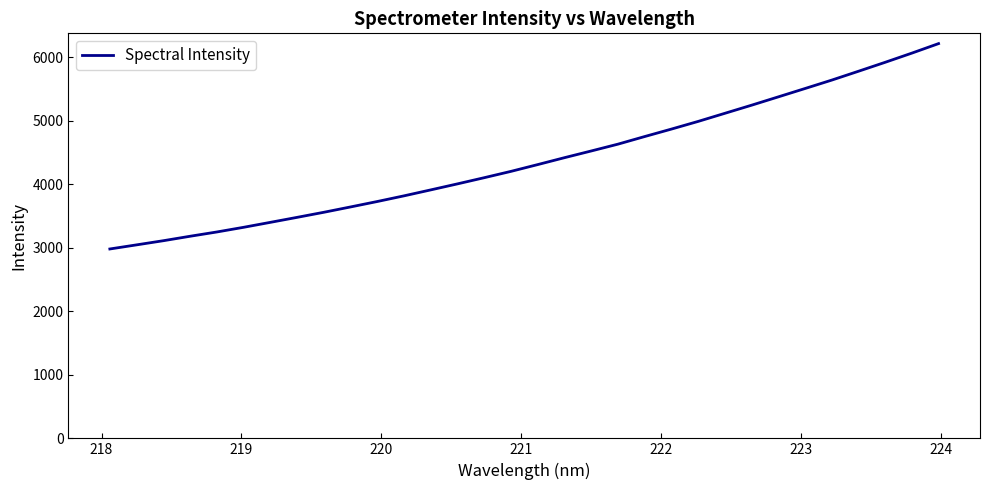

What is the smallest value displayed?

2980.6